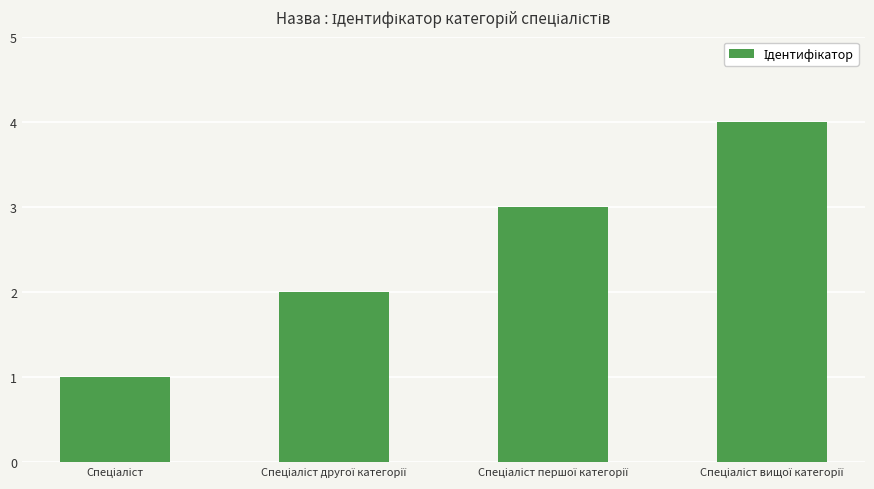

How many values are between 2 and 4?

3